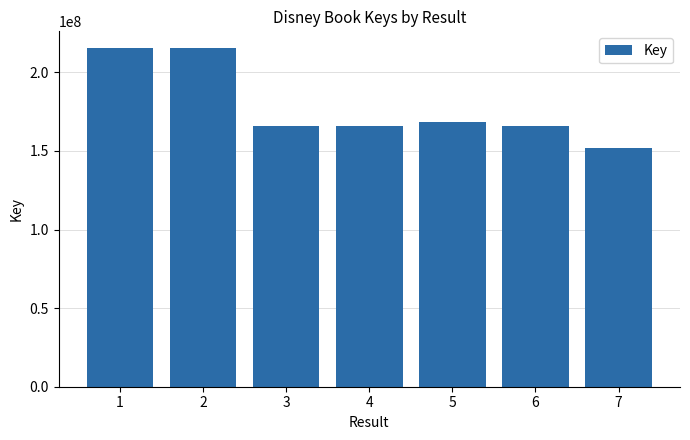

Does the chart contain any negative values?

No